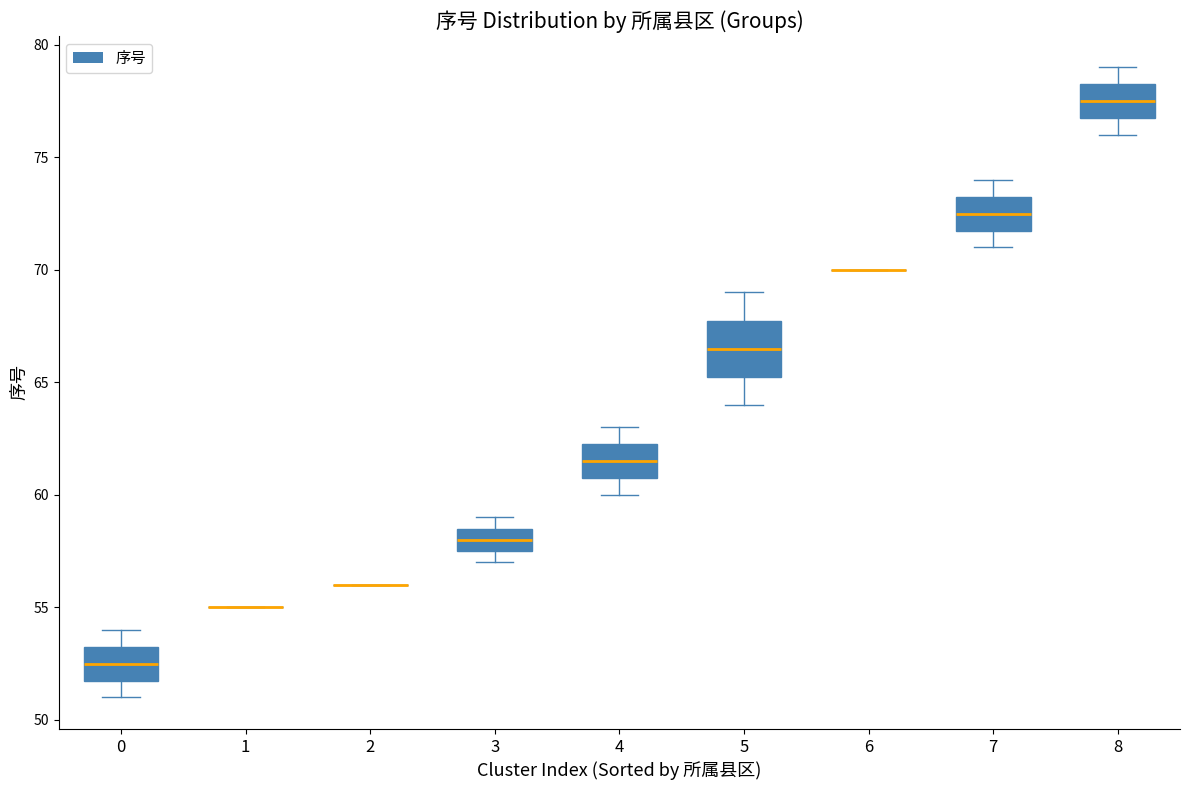

Reading left to right, read every box against the y-axis: the position of its median line, the range the box covers, and the ends of its whiskers. The values are not printed on the chart, so give them approximately, as read against the axis.

0: median 52.5, box 52.0 to 53.5, whiskers 51.0 to 54.0
1: box collapsed to a line at 55.0, whiskers 55.0 to 55.0
2: box collapsed to a line at 56.0, whiskers 56.0 to 56.0
3: median 58.0, box 57.5 to 58.5, whiskers 57.0 to 59.0
4: median 61.5, box 61.0 to 62.5, whiskers 60.0 to 63.0
5: median 66.5, box 65.5 to 68.0, whiskers 64.0 to 69.0
6: box collapsed to a line at 70.0, whiskers 70.0 to 70.0
7: median 72.5, box 72.0 to 73.5, whiskers 71.0 to 74.0
8: median 77.5, box 77.0 to 78.5, whiskers 76.0 to 79.0